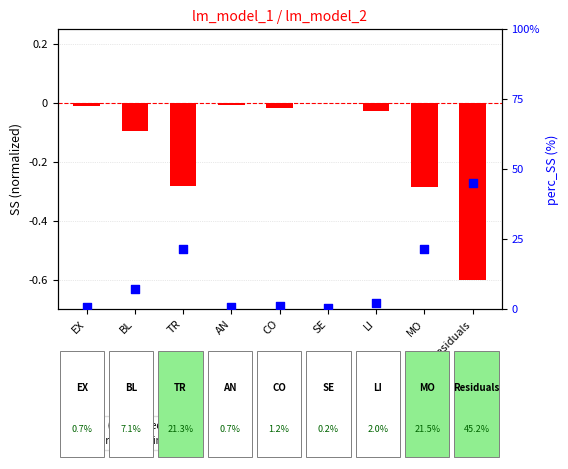

At how many categories does at least one series exceed 28?

1